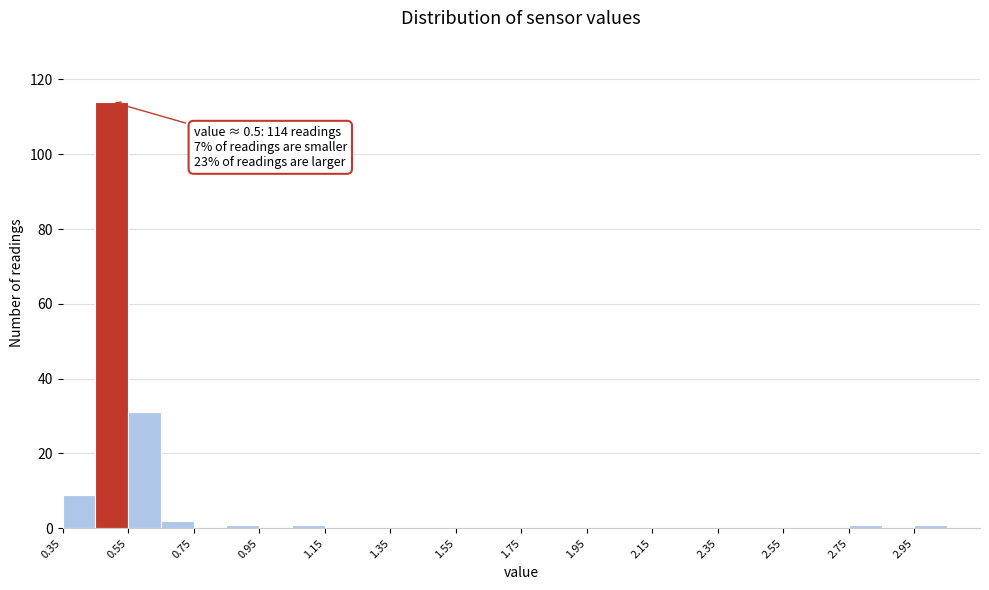

Which range on the x-axis has the tallest bar?

0.45 to 0.55